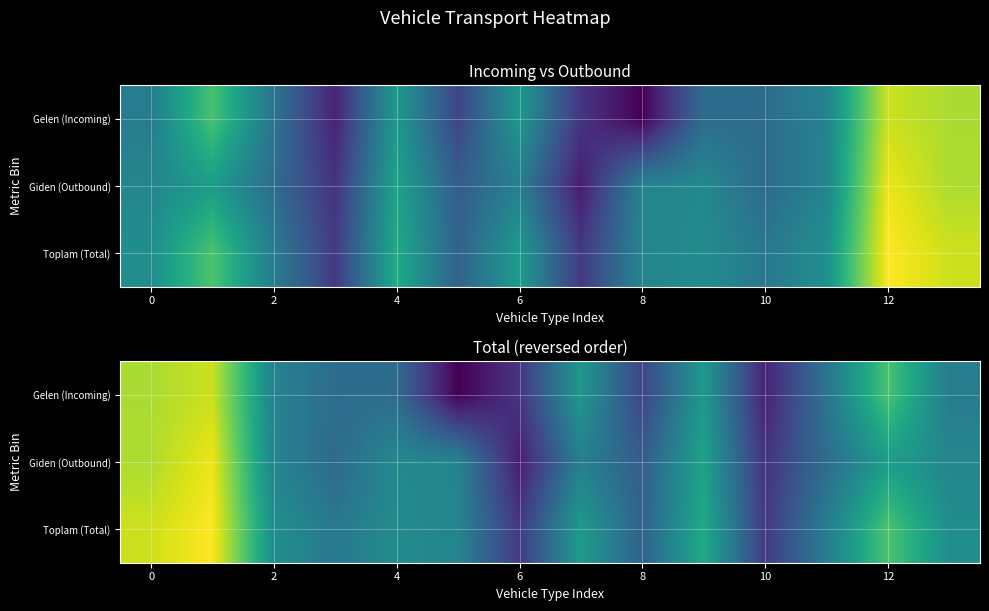

At 0, list the series in order from largest to smallest.

Toplam (Total), Giden (Outbound), Gelen (Incoming)